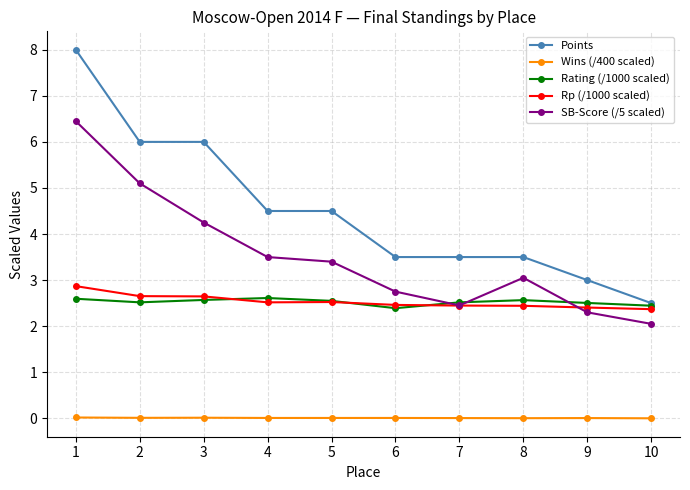

True or false: Wins (/400 scaled) has a value of 0.0 at 1.

True